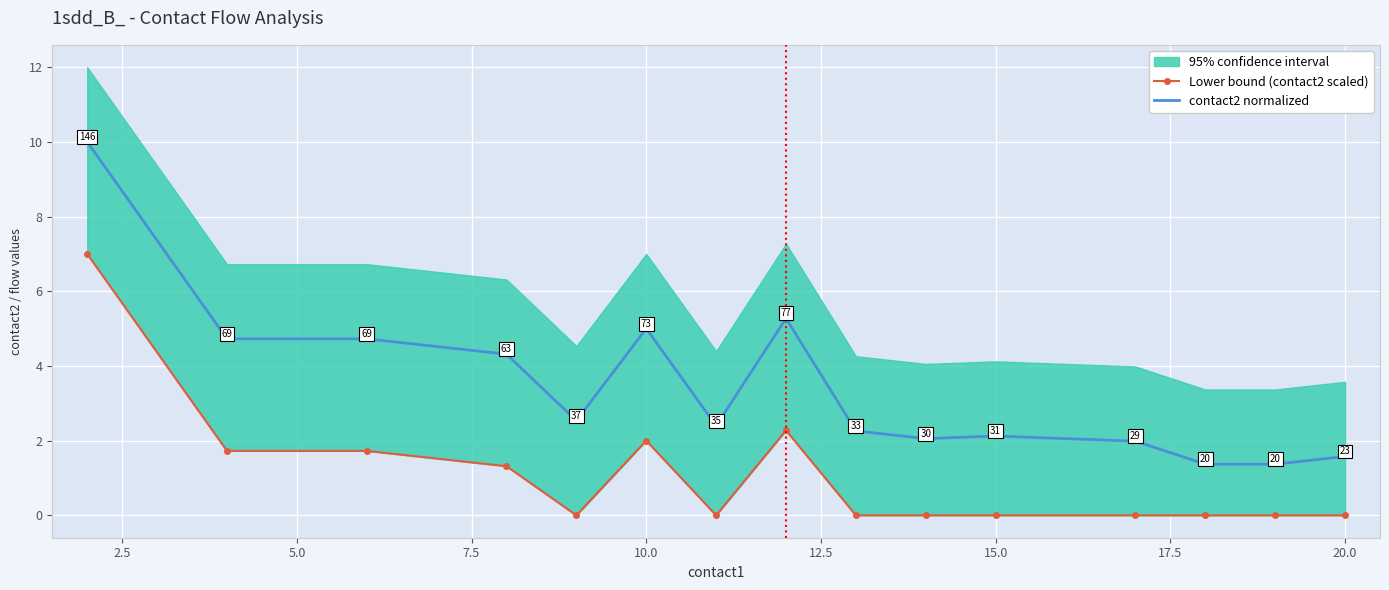

How many lines are shown in the chart?

2